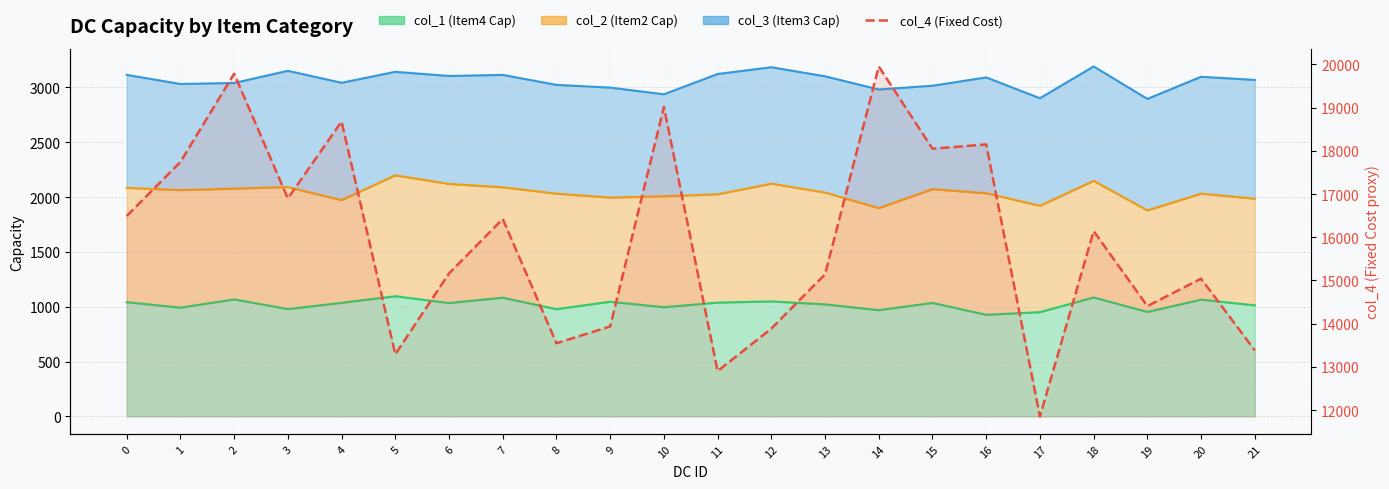

The chart shows a value of 6633 at 1. True or false?

False